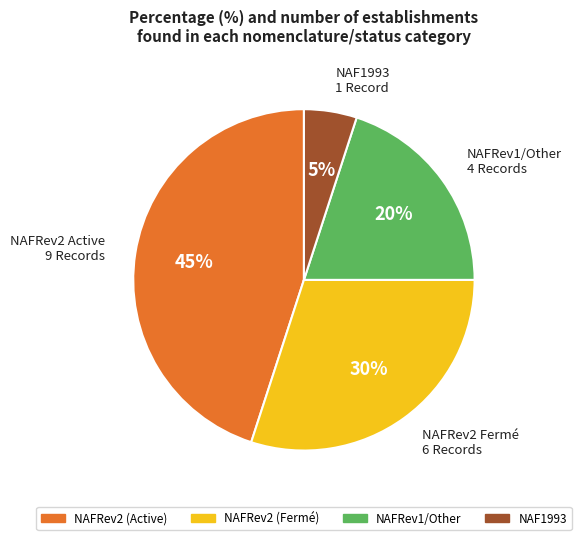

To the nearest percent, what percentage of the pie is NAFRev2 Active 9 Records?

45%